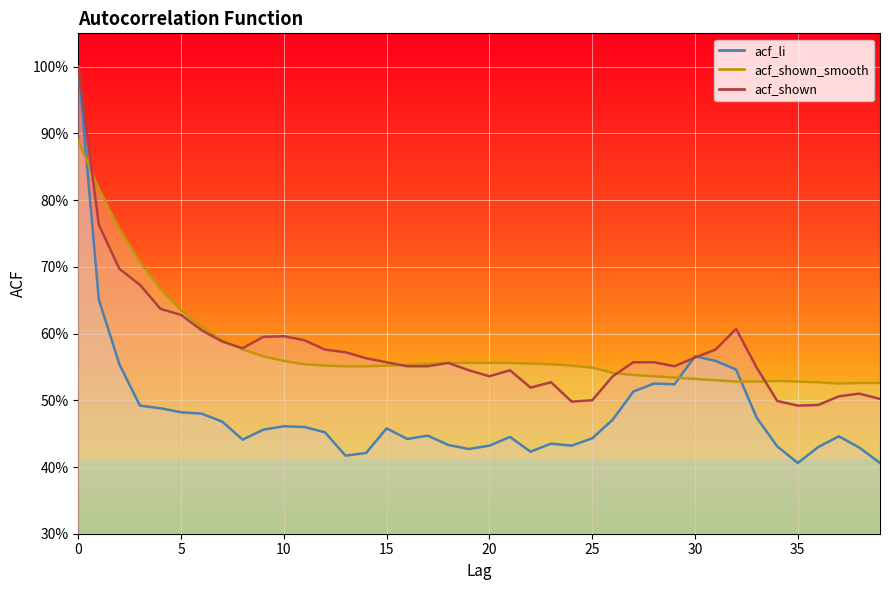

Reading left to right, what are all the values shown in this chart?

acf_li: 0=1.0	1=0.7	2=0.6	3=0.5	4=0.5	5=0.5	6=0.5	7=0.5	8=0.4	9=0.5	10=0.5	11=0.5	12=0.5	13=0.4	14=0.4	15=0.5	16=0.4	17=0.4	18=0.4	19=0.4	20=0.4	21=0.4	22=0.4	23=0.4	24=0.4	25=0.4	26=0.5	27=0.5	28=0.5	29=0.5	30=0.6	31=0.6	32=0.5	33=0.5	34=0.4	35=0.4	36=0.4	37=0.4	38=0.4	39=0.4
acf_shown_smooth: 0=0.9	1=0.8	2=0.8	3=0.7	4=0.7	5=0.6	6=0.6	7=0.6	8=0.6	9=0.6	10=0.6	11=0.6	12=0.6	13=0.6	14=0.6	15=0.6	16=0.6	17=0.6	18=0.6	19=0.6	20=0.6	21=0.6	22=0.6	23=0.6	24=0.6	25=0.5	26=0.5	27=0.5	28=0.5	29=0.5	30=0.5	31=0.5	32=0.5	33=0.5	34=0.5	35=0.5	36=0.5	37=0.5	38=0.5	39=0.5
acf_shown: 0=1.0	1=0.8	2=0.7	3=0.7	4=0.6	5=0.6	6=0.6	7=0.6	8=0.6	9=0.6	10=0.6	11=0.6	12=0.6	13=0.6	14=0.6	15=0.6	16=0.6	17=0.6	18=0.6	19=0.5	20=0.5	21=0.5	22=0.5	23=0.5	24=0.5	25=0.5	26=0.5	27=0.6	28=0.6	29=0.6	30=0.6	31=0.6	32=0.6	33=0.5	34=0.5	35=0.5	36=0.5	37=0.5	38=0.5	39=0.5